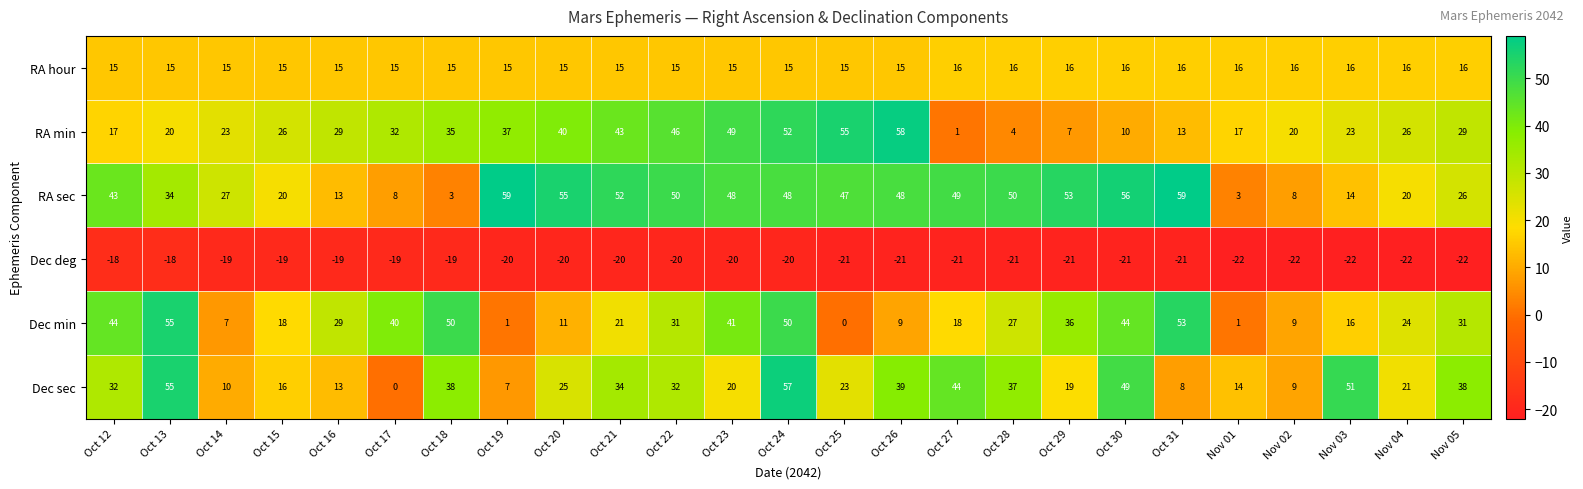

Rank the series by their maximum value, from lowest to highest.

Dec deg, RA hour, Dec min, Dec sec, RA min, RA sec